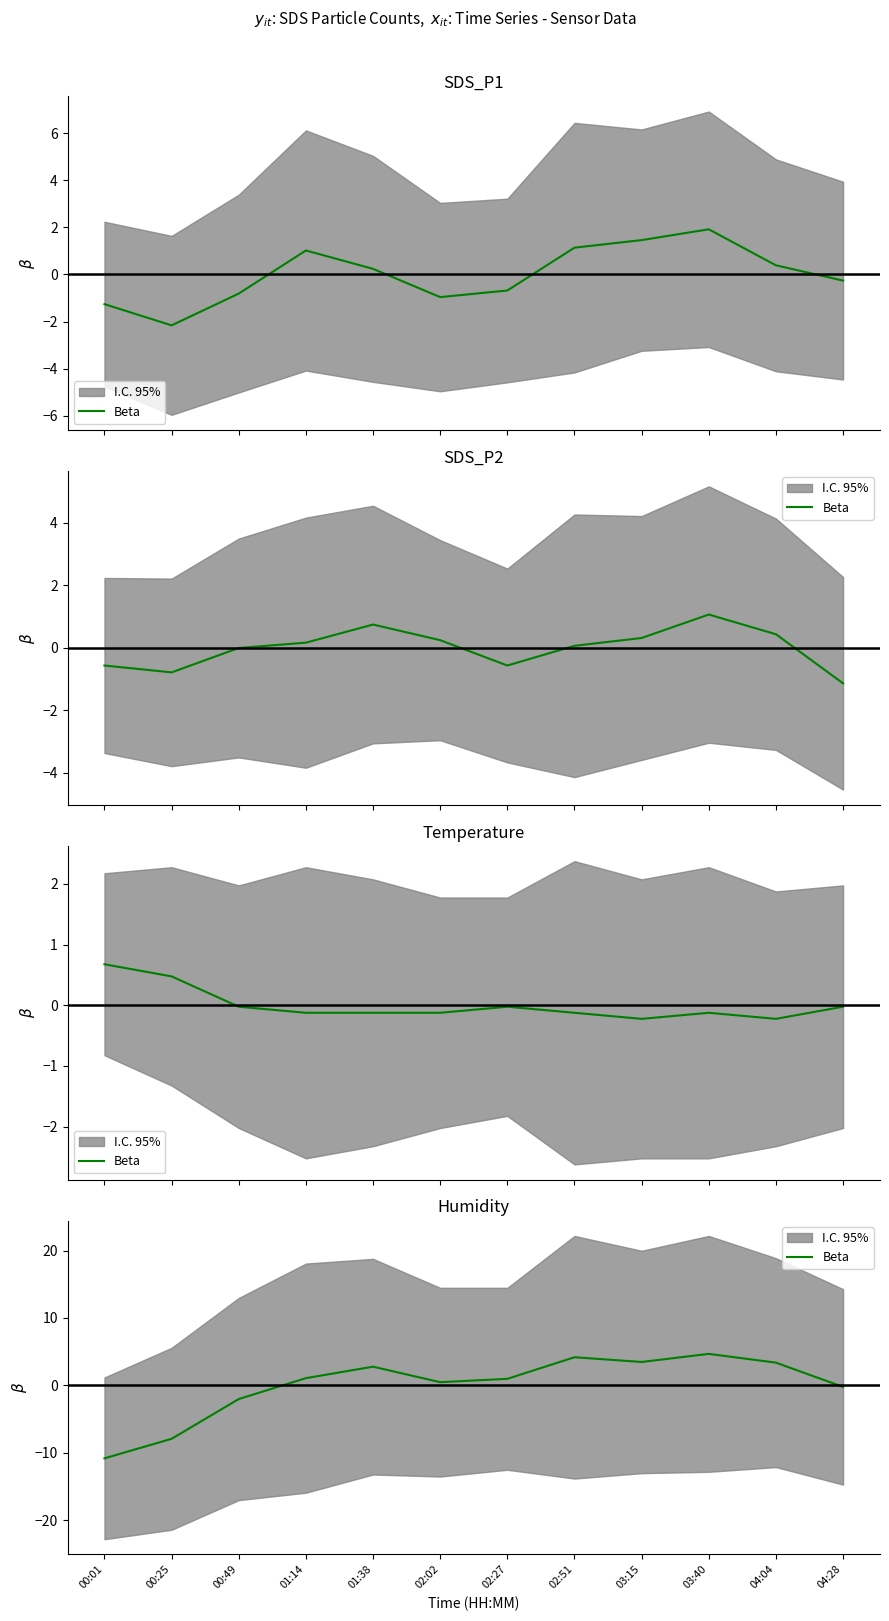

What is the greatest value displayed?

4.7